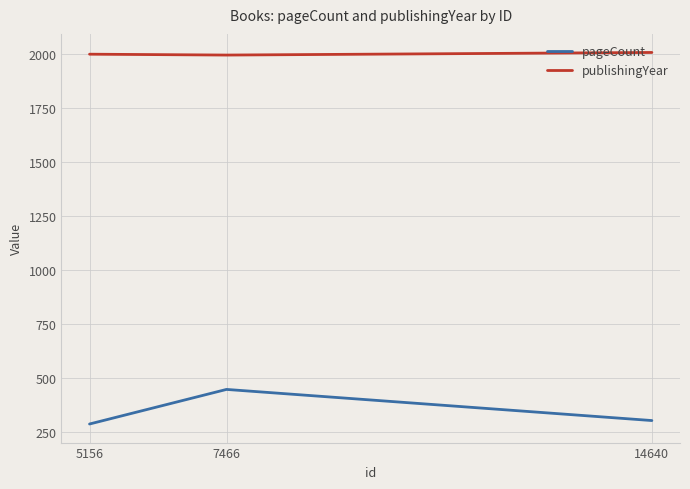

Does the chart have visible grid lines?

Yes